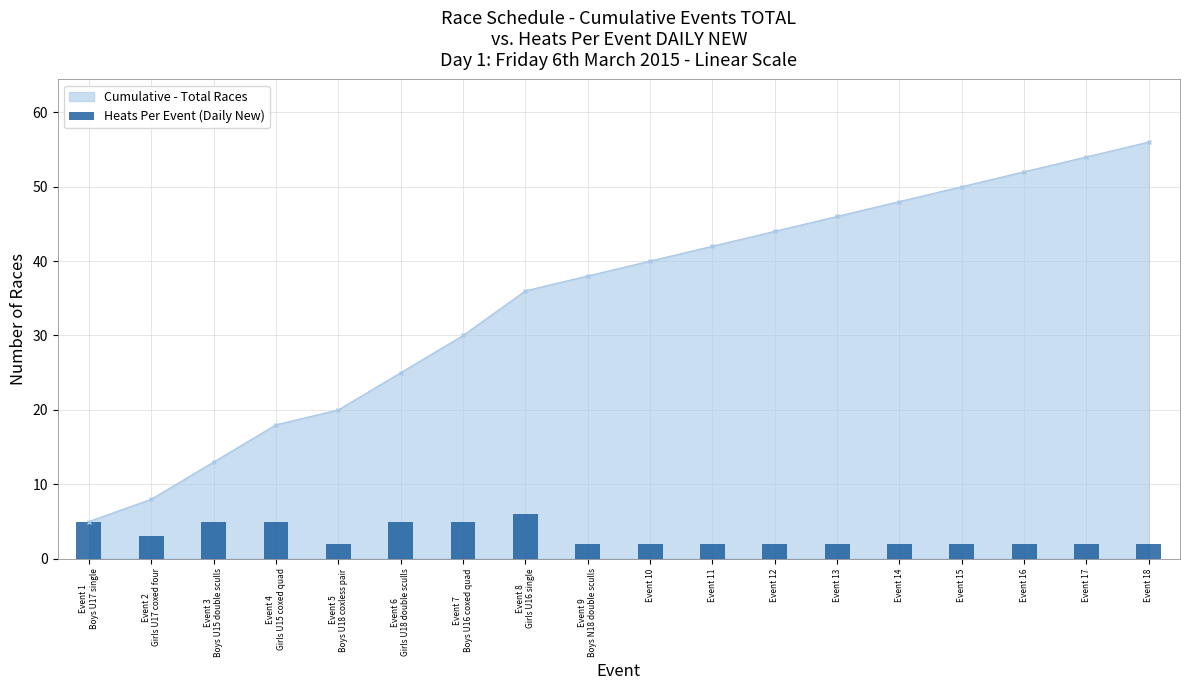

Is it true that the value at Event 16 is 4?

False